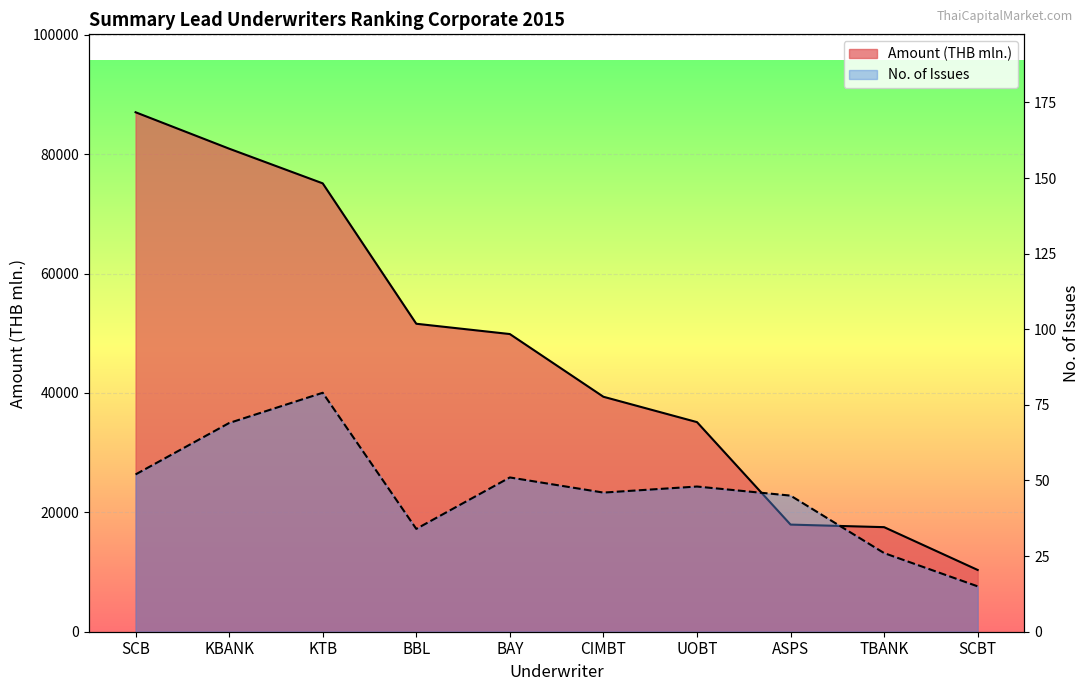

Is it true that Amount (THB mln.) equals 80917.5 at KBANK?

True